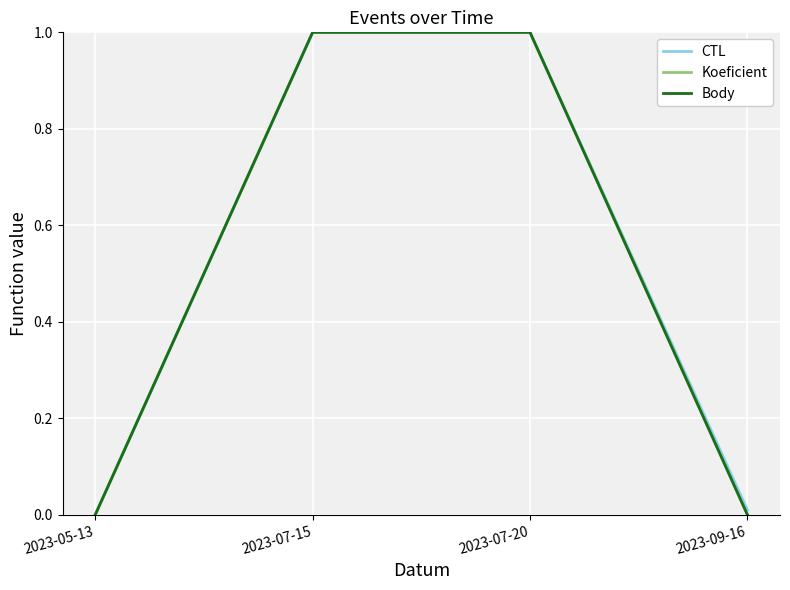

Is the value of CTL at 2023-07-15 greater than the value of Body at 2023-09-16?

Yes